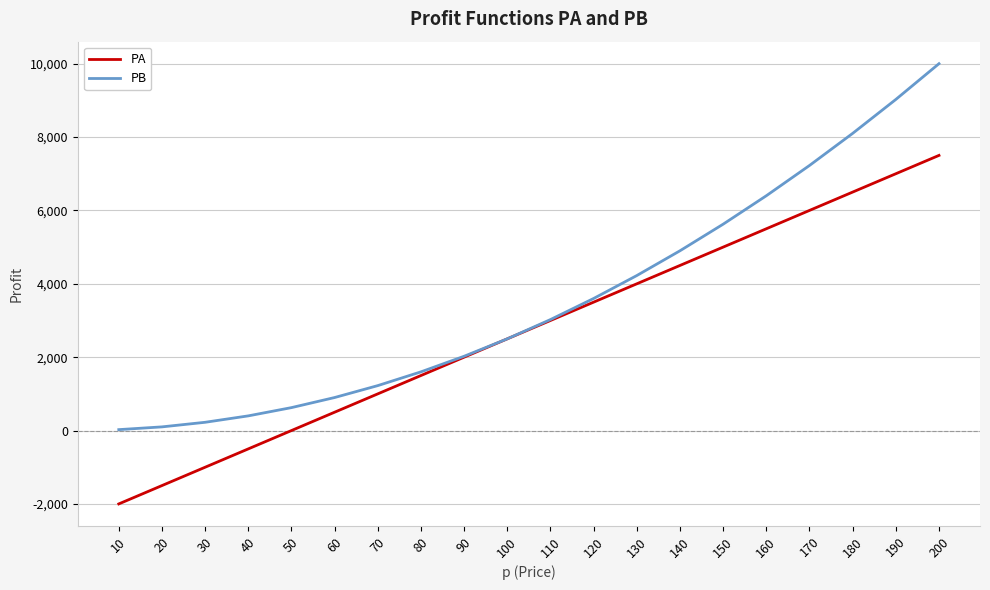

True or false: PB has a value of 5625 at 150.

True